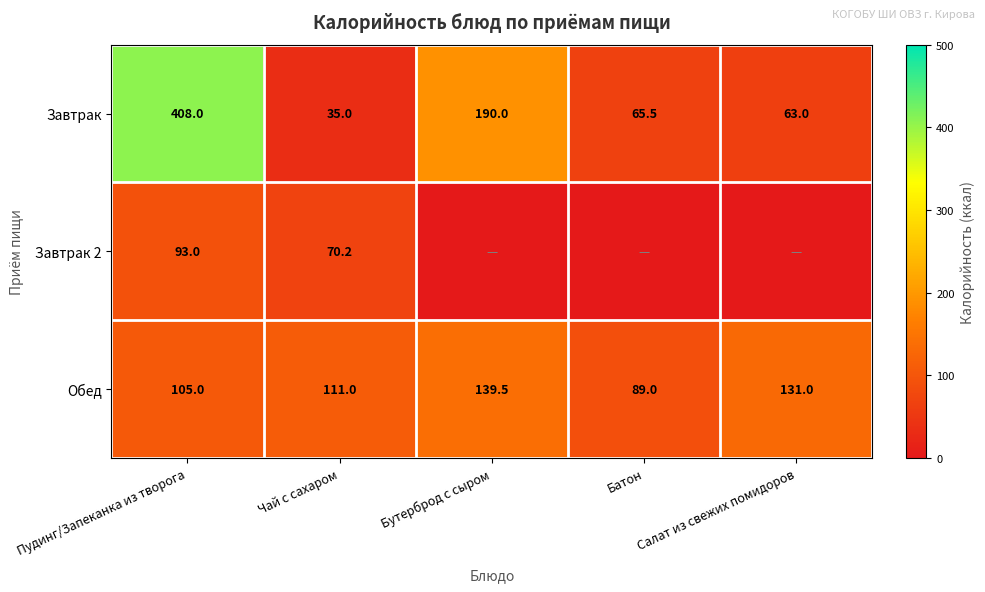

List the labels in order of Обед value, smallest first.

Батон, Пудинг/Запеканка из творога, Чай с сахаром, Салат из свежих помидоров, Бутерброд с сыром